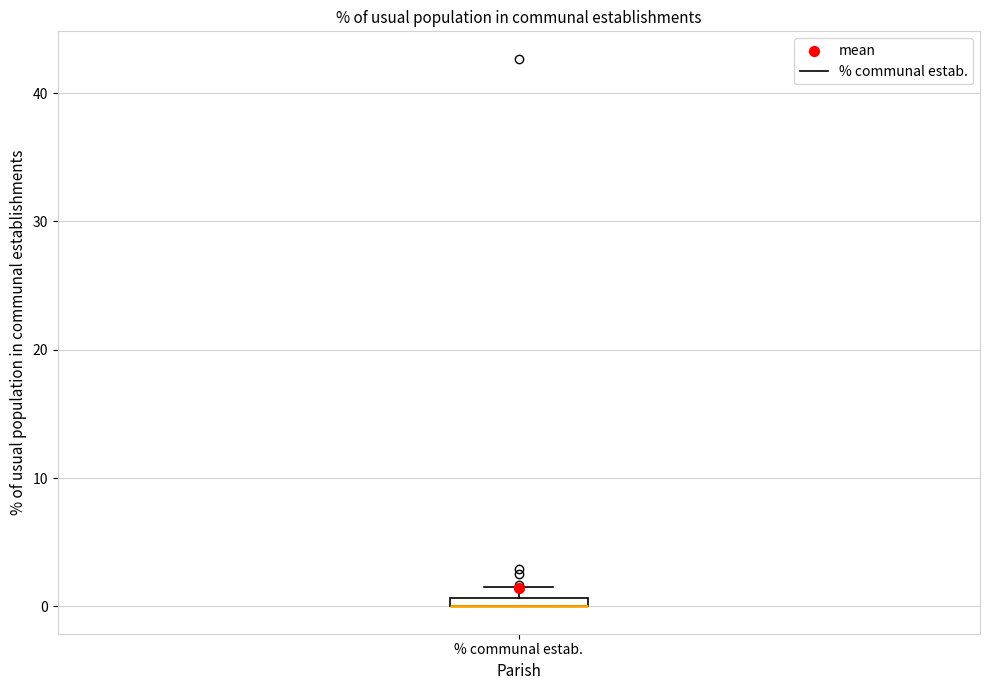

Where is the upper edge of the box for % communal estab. on the y-axis? The values are not printed on the chart, so give them approximately, as read against the axis.

1